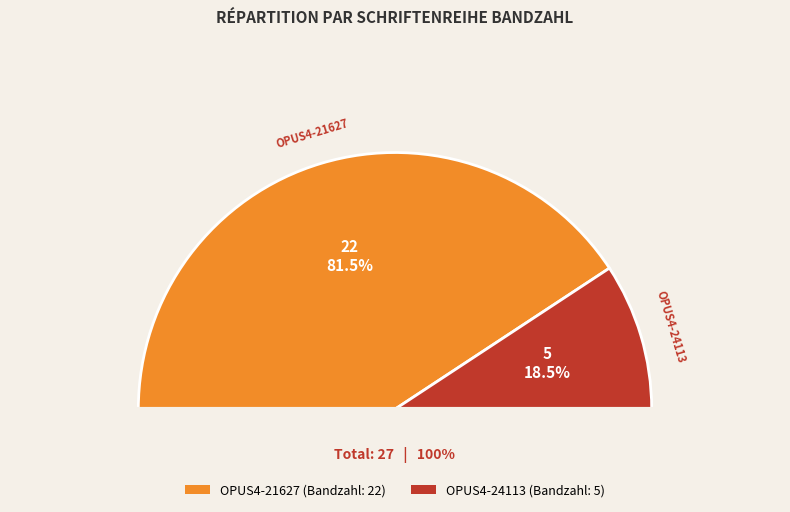

The OPUS4-24113 slice represents 19% of the pie. True or false?

True